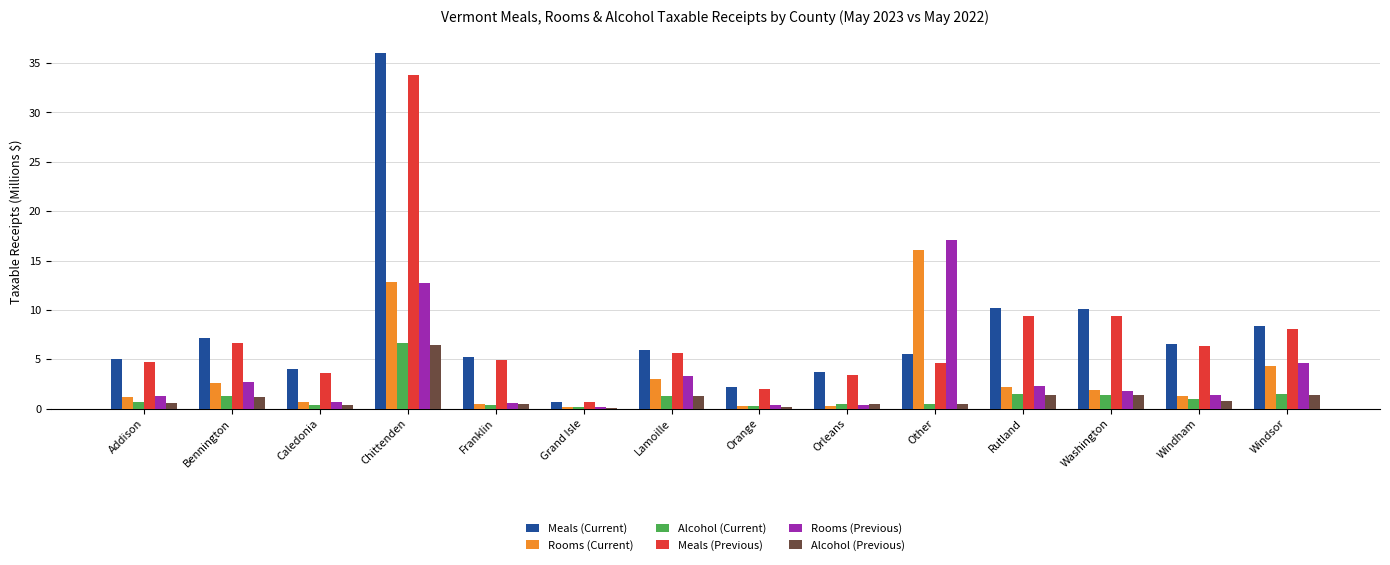

Is the value of Meals (Current) at Washington greater than the value of Alcohol (Previous) at Windham?

Yes